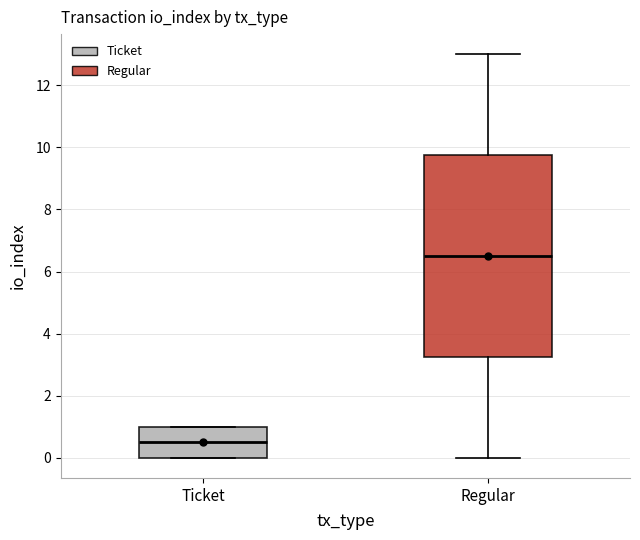

Reading left to right, transcribe this box plot: for each box, give where its median line is, the range the box spans, and where its two whiskers end, as read against the y-axis. The values are not printed on the chart, so give them approximately, as read against the axis.

Ticket: median 0.6, box 0.0 to 1.0, whiskers 0.0 to 1.0
Regular: median 6.6, box 3.2 to 9.8, whiskers 0.0 to 13.0